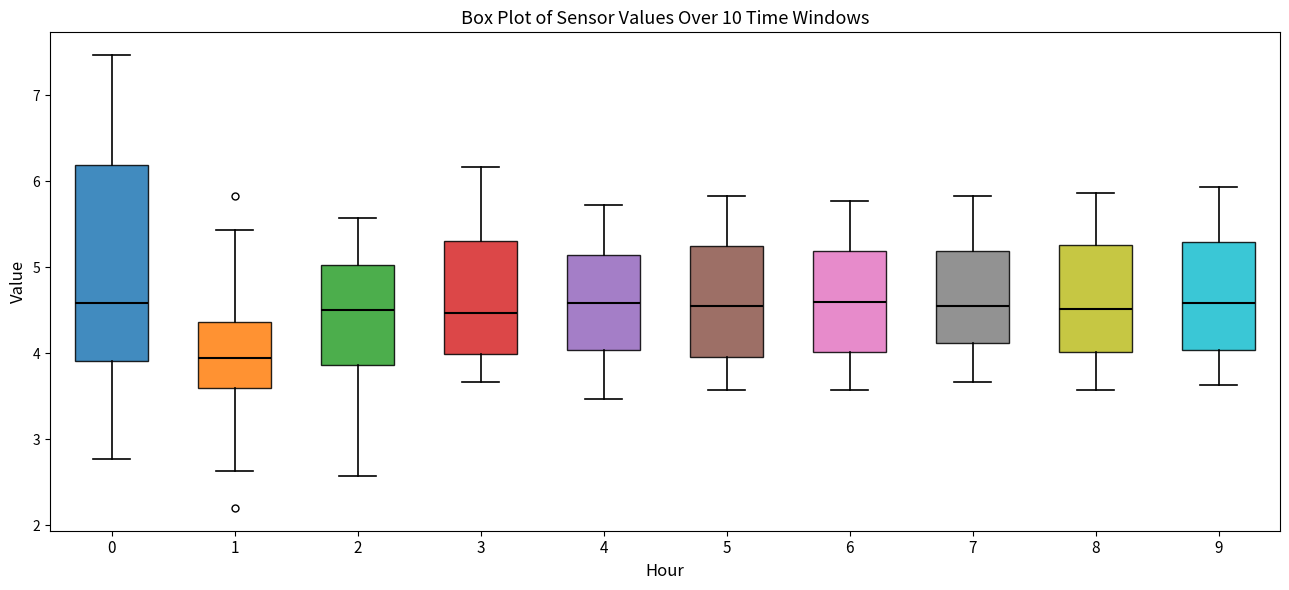

Reading left to right, read every box against the y-axis: the position of its median line, the range the box covers, and the ends of its whiskers. The values are not printed on the chart, so give them approximately, as read against the axis.

0: median 4.6, box 3.9 to 6.2, whiskers 2.8 to 7.5
1: median 4.0, box 3.6 to 4.4, whiskers 2.6 to 5.4
2: median 4.5, box 3.9 to 5.0, whiskers 2.6 to 5.6
3: median 4.5, box 4.0 to 5.3, whiskers 3.7 to 6.2
4: median 4.6, box 4.0 to 5.1, whiskers 3.5 to 5.7
5: median 4.6, box 4.0 to 5.2, whiskers 3.6 to 5.8
6: median 4.6, box 4.0 to 5.2, whiskers 3.6 to 5.8
7: median 4.6, box 4.1 to 5.2, whiskers 3.7 to 5.8
8: median 4.5, box 4.0 to 5.3, whiskers 3.6 to 5.9
9: median 4.6, box 4.0 to 5.3, whiskers 3.6 to 5.9